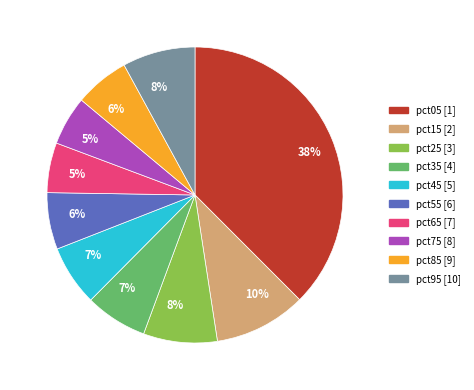

Is there a majority slice in this chart?

No